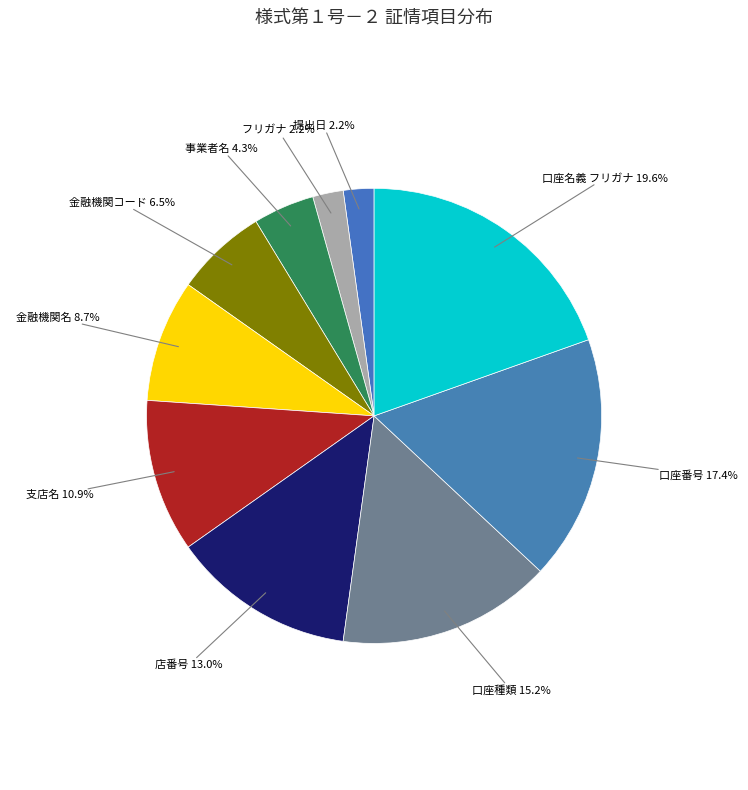

Count the number of slices in the pie.

10